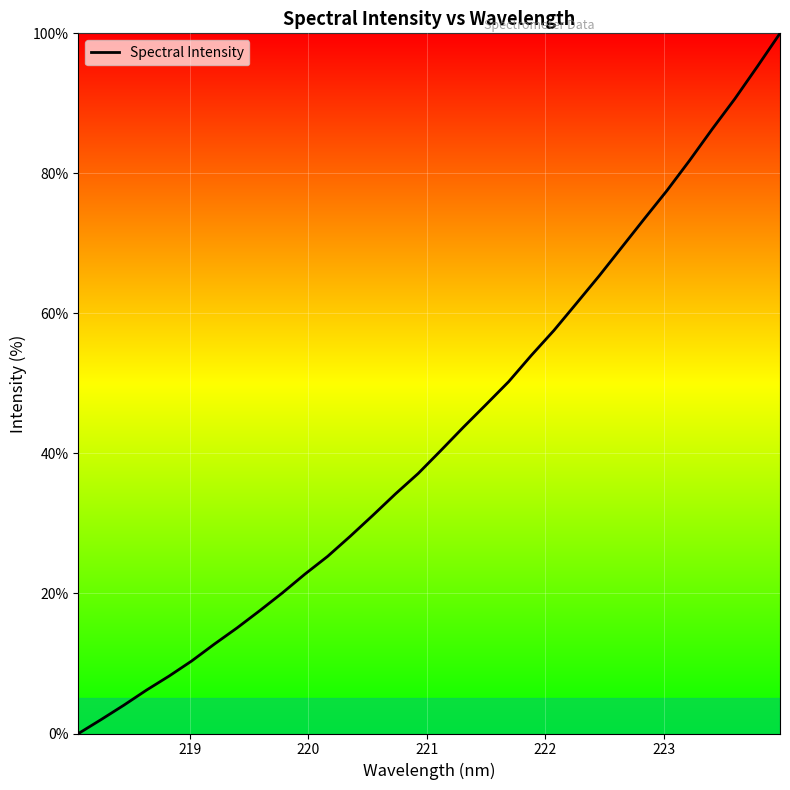

What is the difference between the maximum and minimum values?

100.0